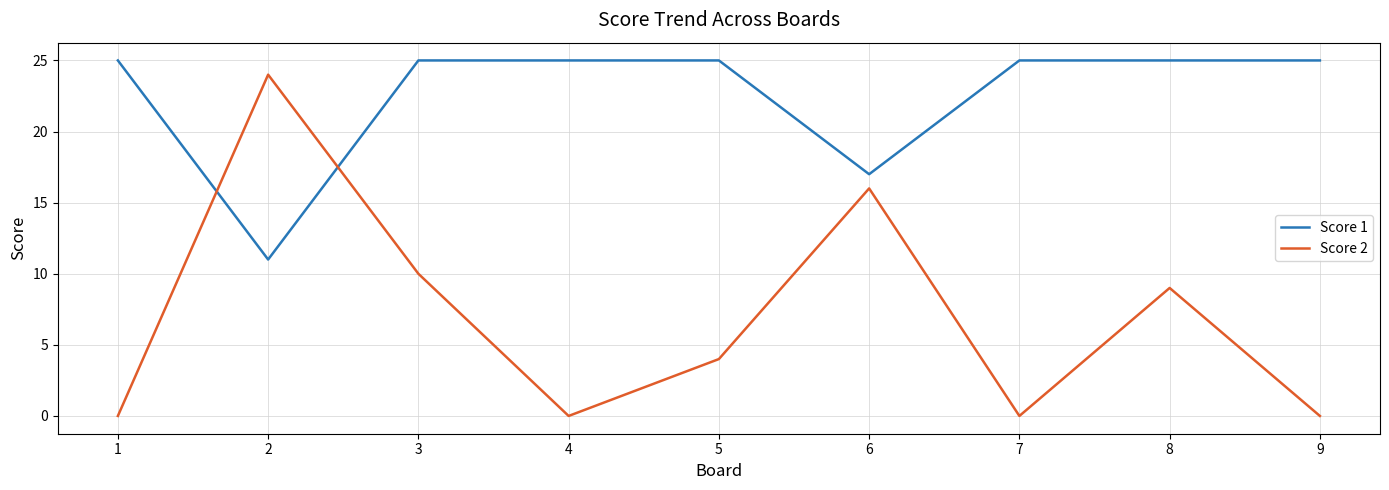

Which series has the largest total across all categories?

Score 1